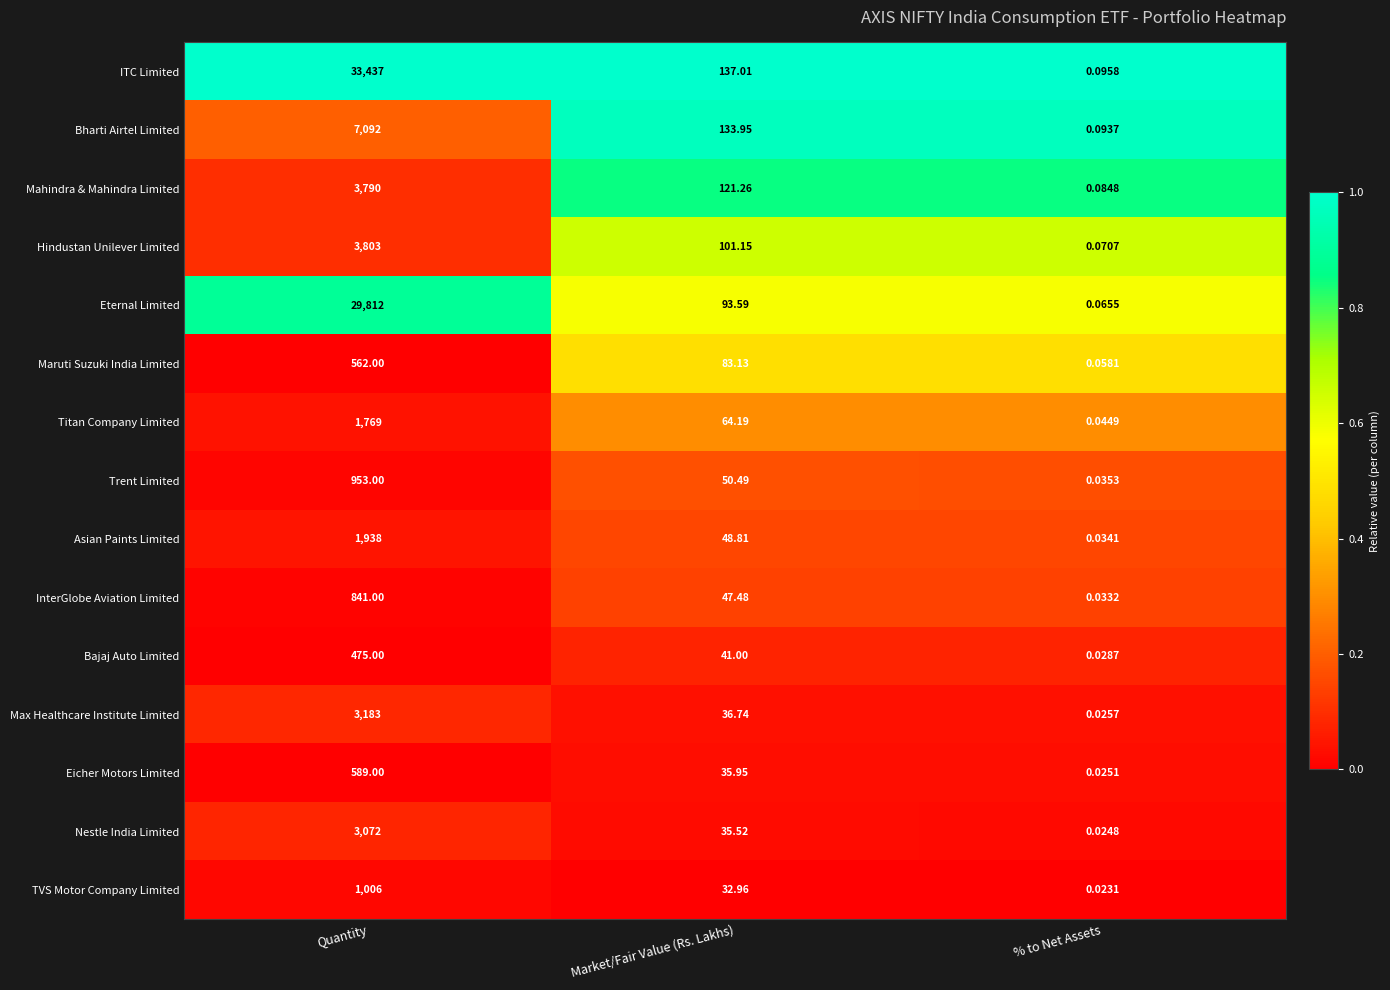

What is the total value across all series at Market/Fair Value (Rs. Lakhs)?

1063.2